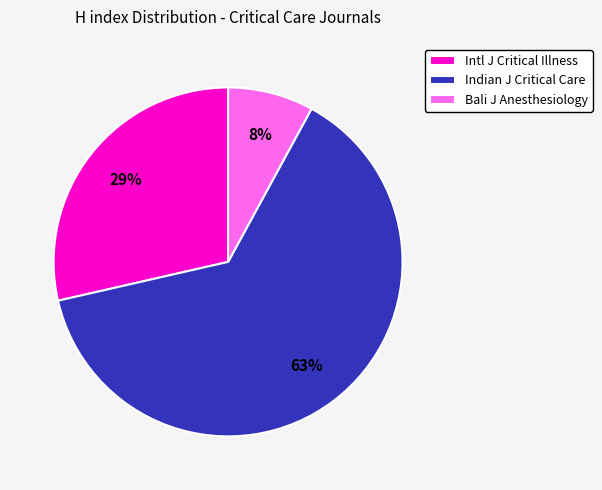

What is the largest slice in the pie chart?

Indian J Critical Care